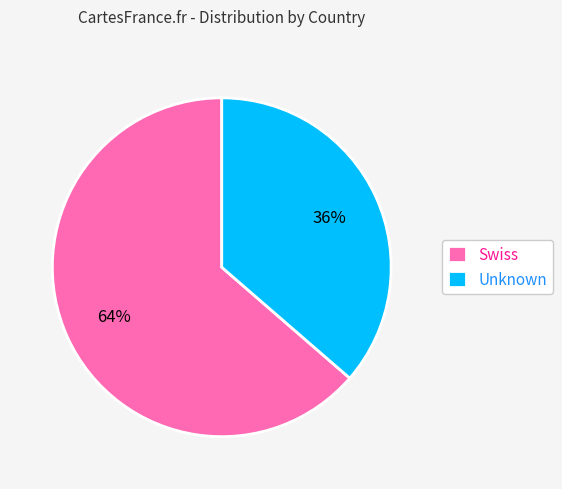

Is the sum of Swiss and Unknown greater than half?

Yes